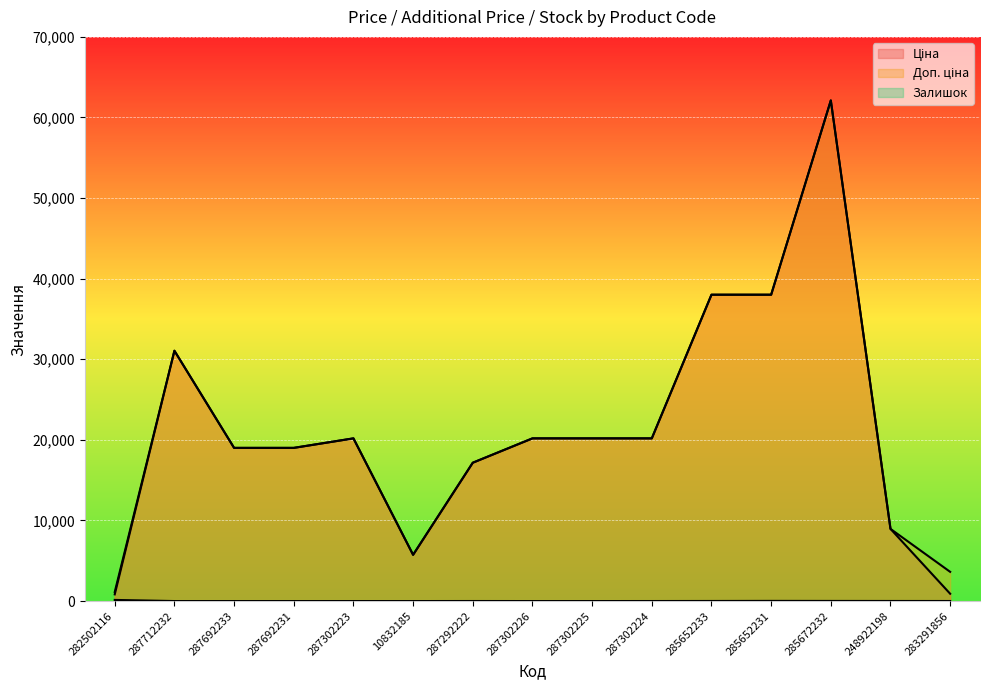

What is the minimum value for Ціна?

827.6